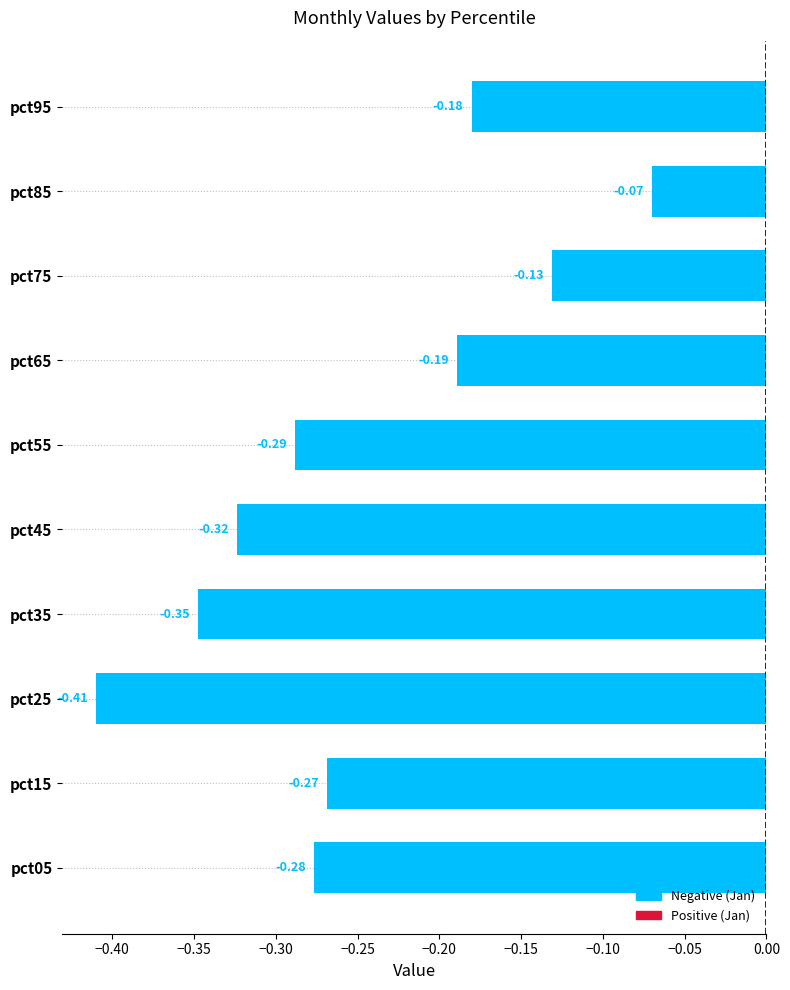

Which has a higher value, pct85 or pct55?

pct85